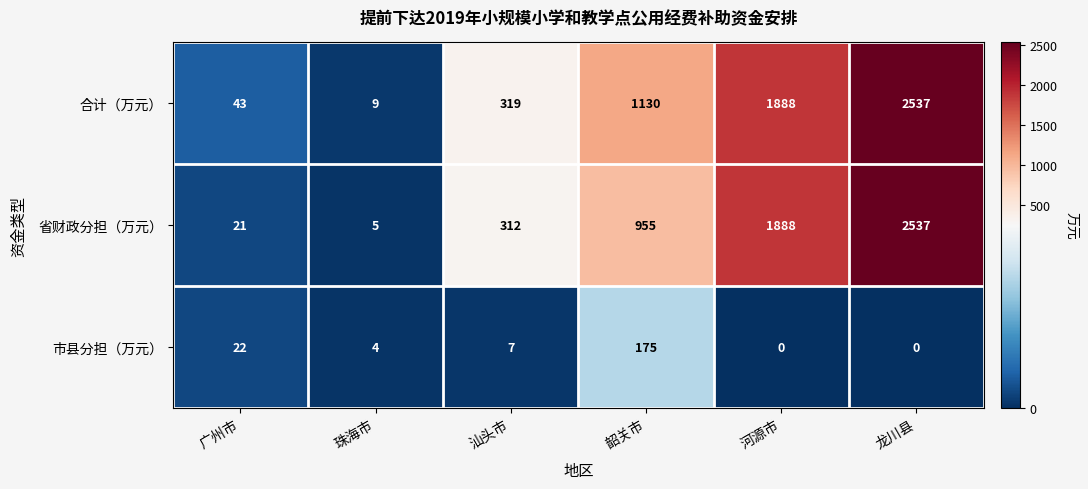

What is the difference between the 合计（万元） values at 龙川县 and 河源市?

649